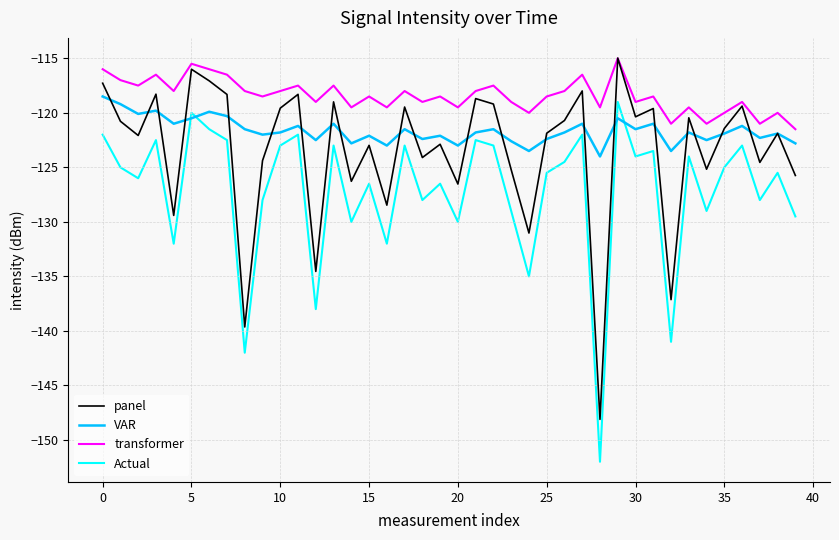

Which series has the widest spread of values?

panel